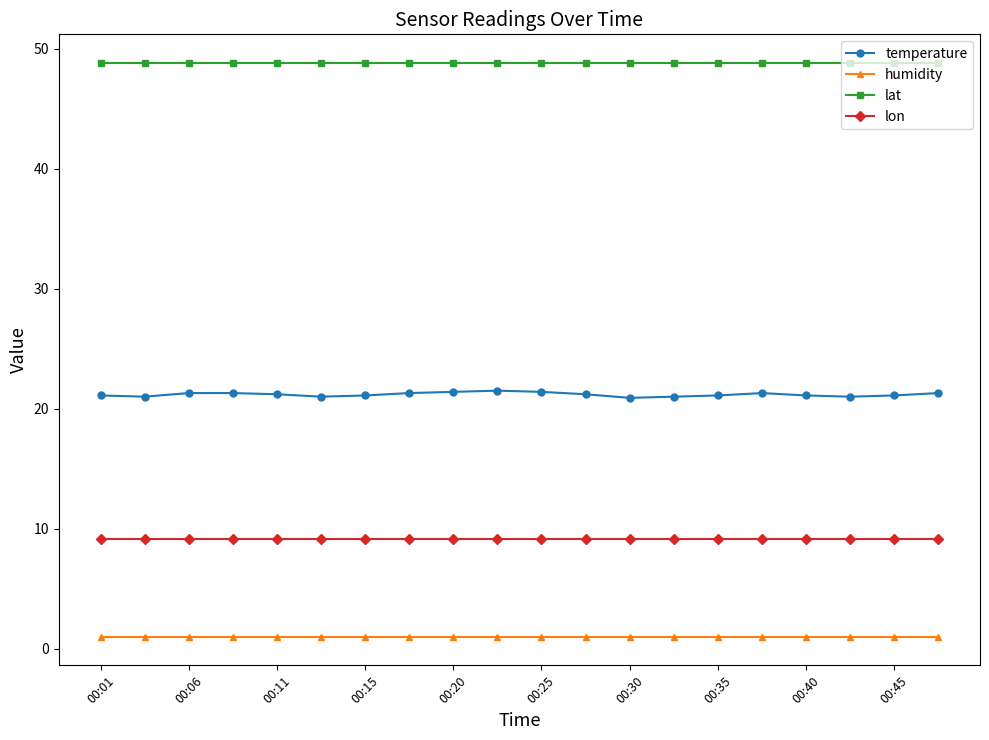

List the series in order of their overall mean, highest first.

lat, temperature, lon, humidity